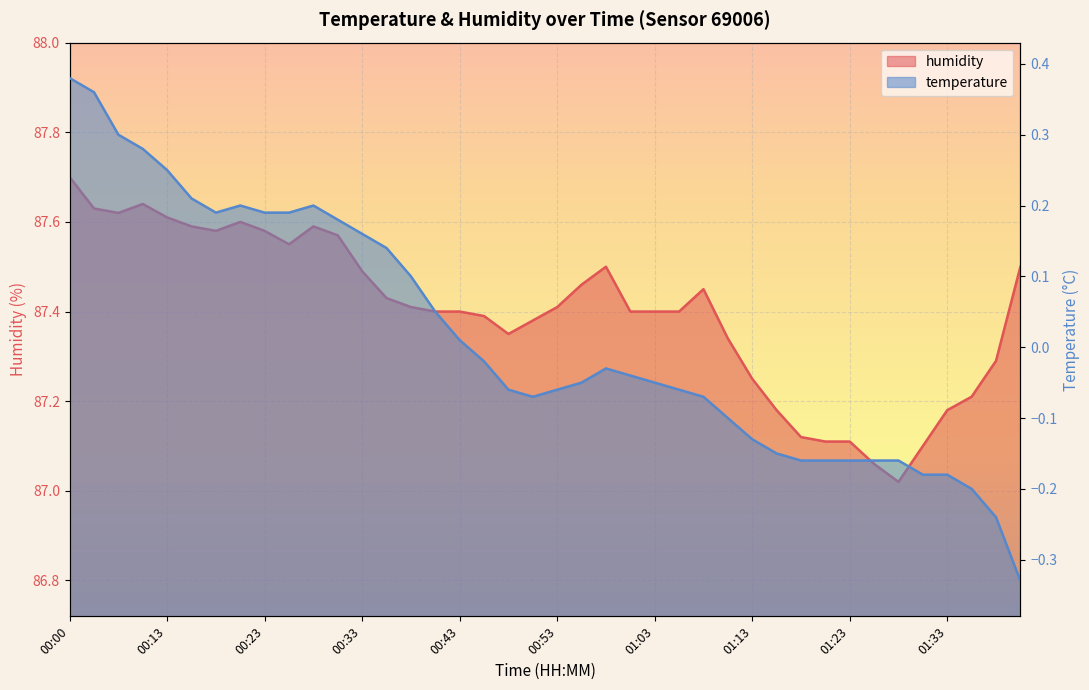

What position from the right is 01:38?

2